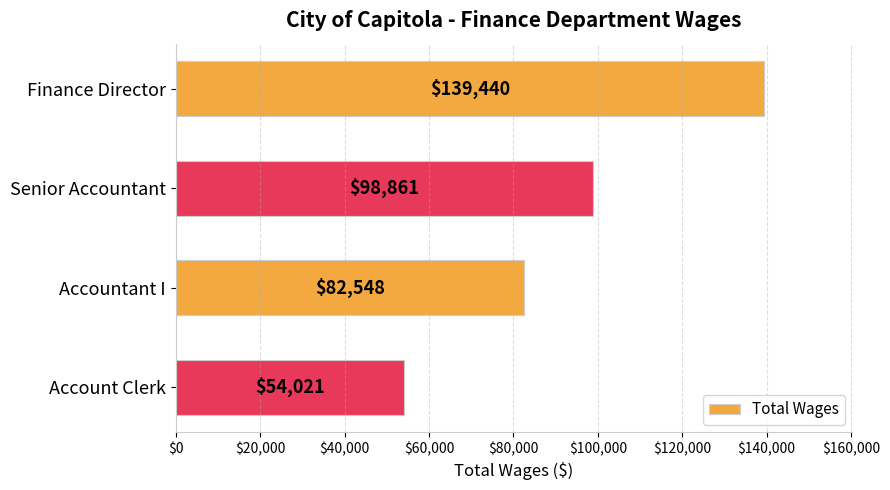

Which label corresponds to the smallest value in the chart?

Account Clerk